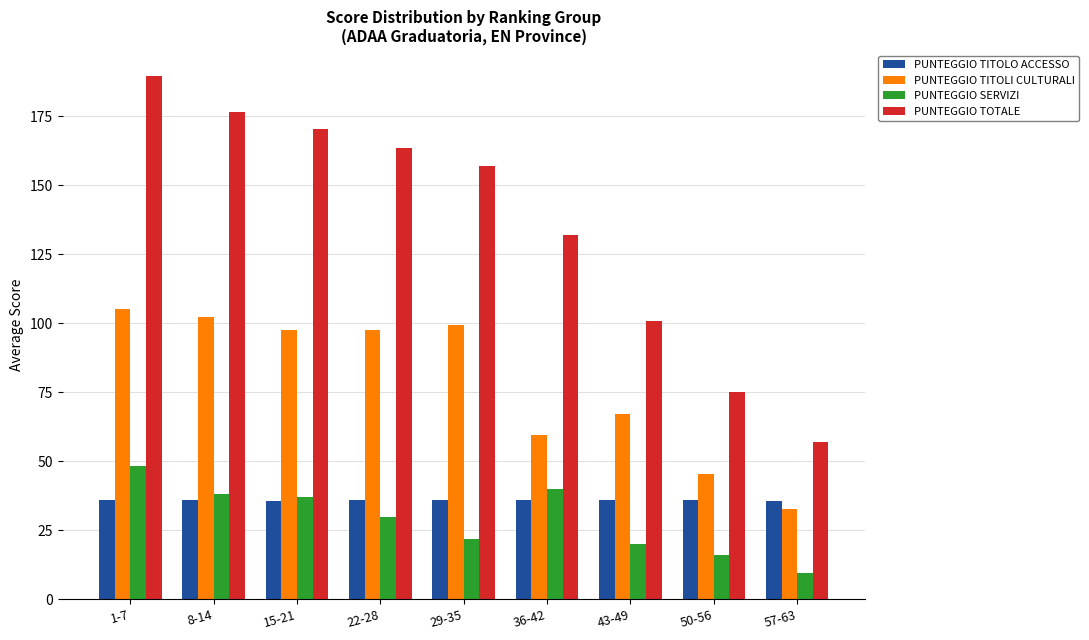

Read the PUNTEGGIO TITOLO ACCESSO value at 1-7.

36.0